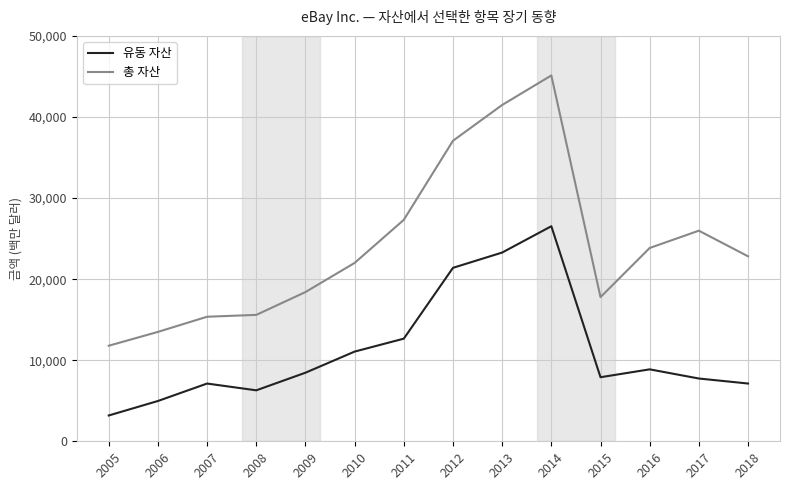

True or false: 유동 자산 and 총 자산 cross at least once.

False